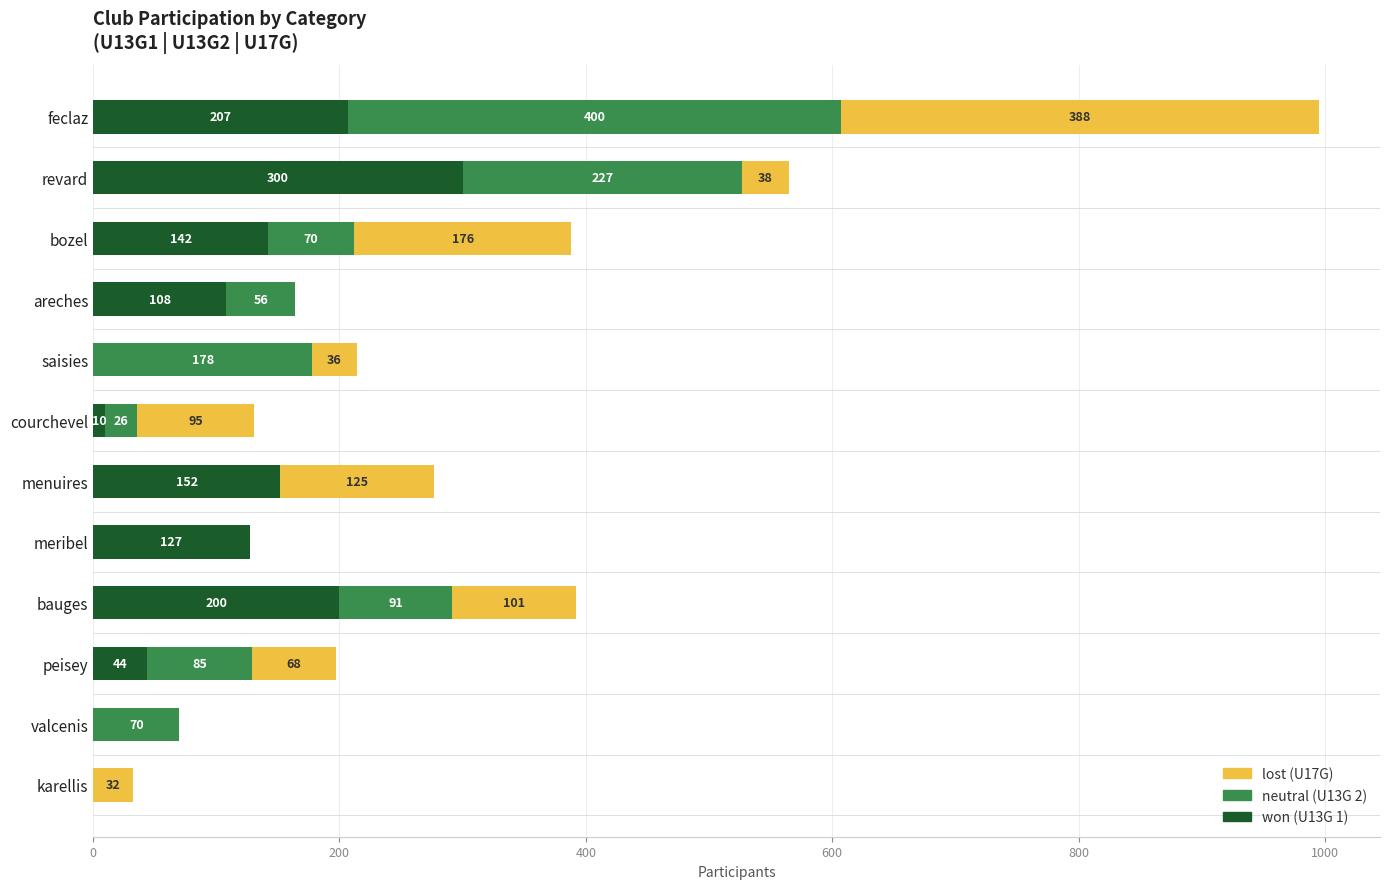

How many data points does each series have?

12